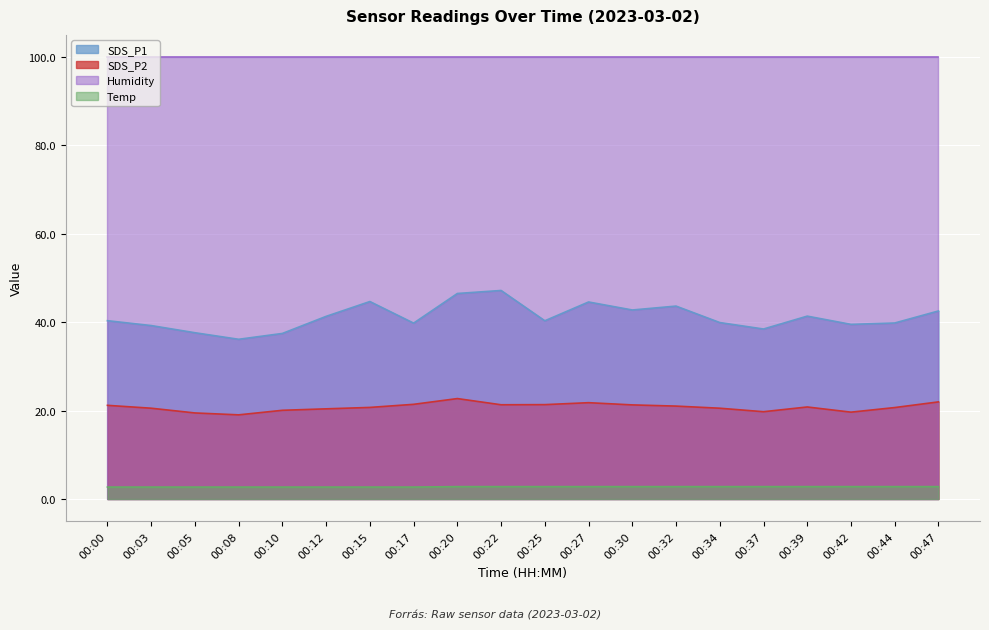

List the series in order of their peak value, highest first.

Humidity, SDS_P1, SDS_P2, Temp